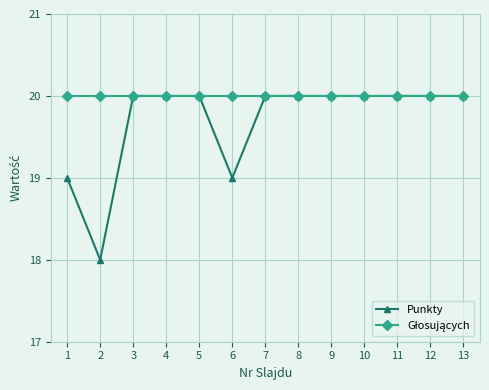

What is the value of the Punkty point at the 8th from the left?

20